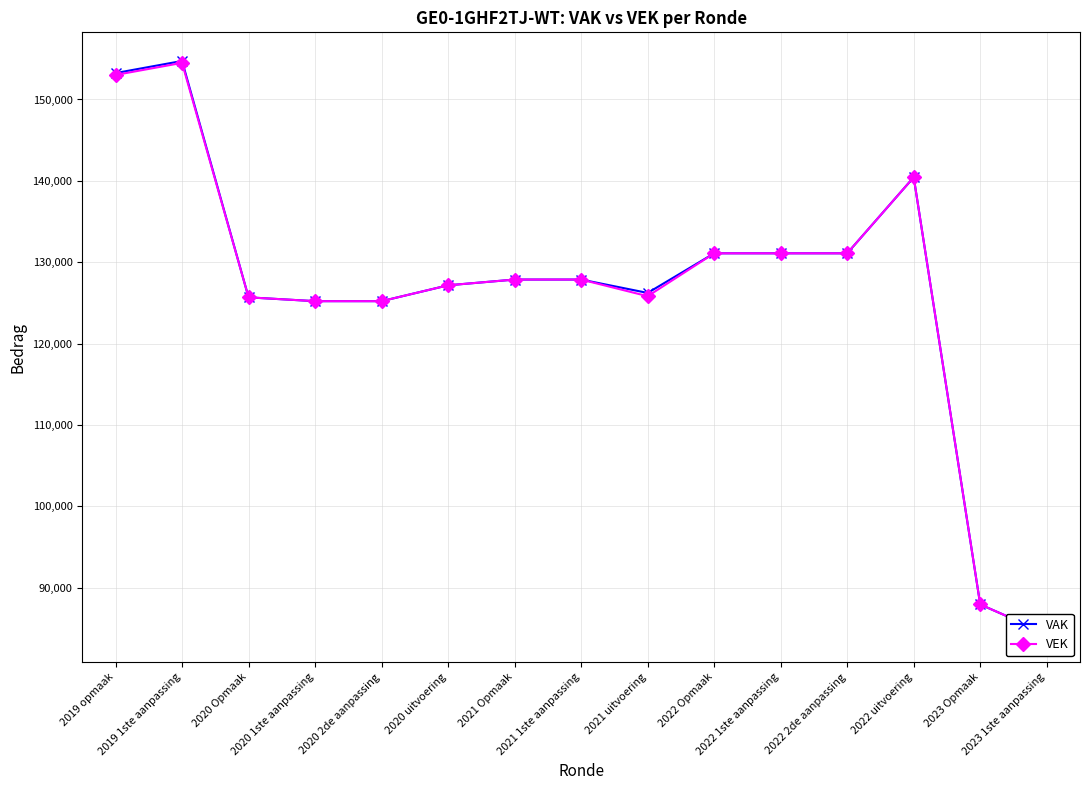

At which label is VAK closest to 119536?

2020 1ste aanpassing